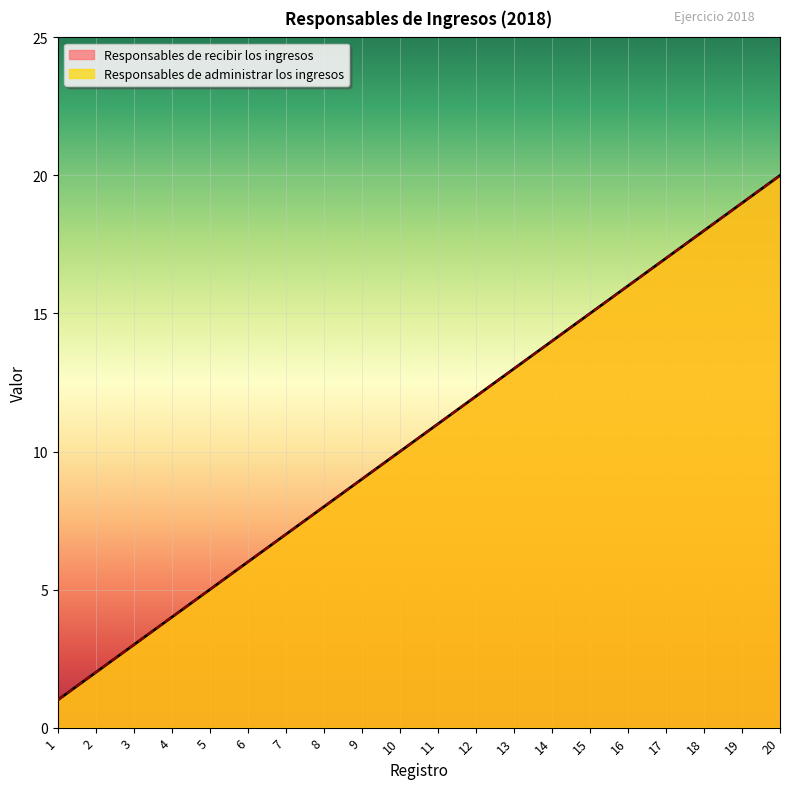

Between 10 and 17, which series saw the biggest shift?

Responsables de recibir los ingresos